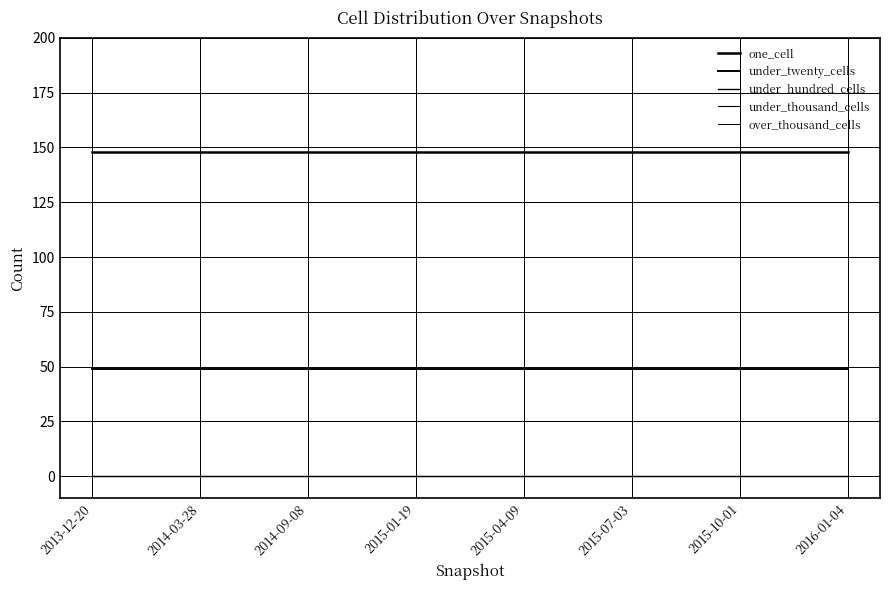

True or false: under_hundred_cells and one_cell cross at least once.

False